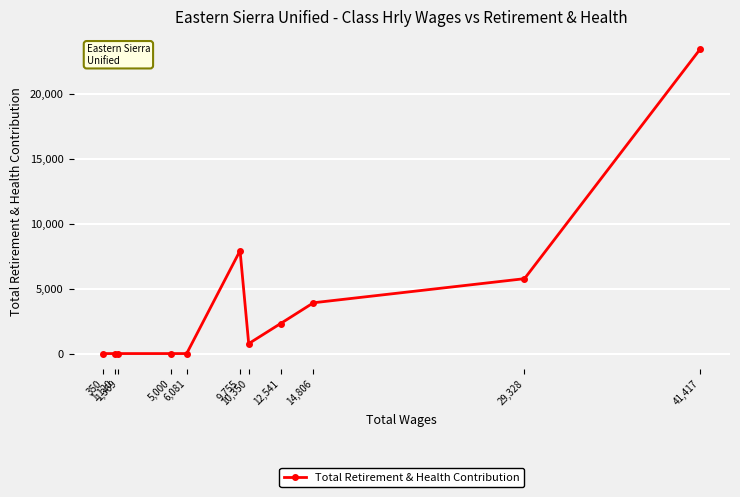

How many interior local peaks (higher than both neighbors) does the data have?

1